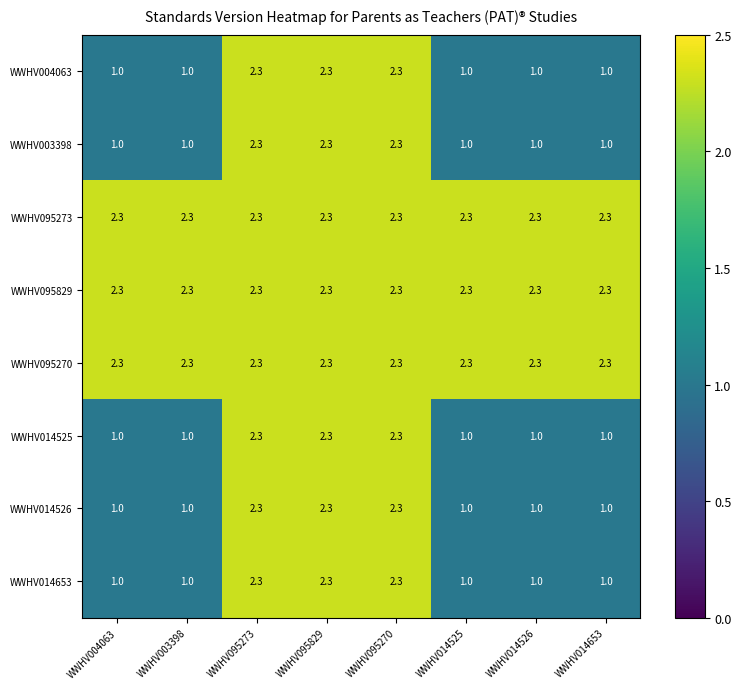

What is the spread (max minus min) of values at WWHV014525?

1.3